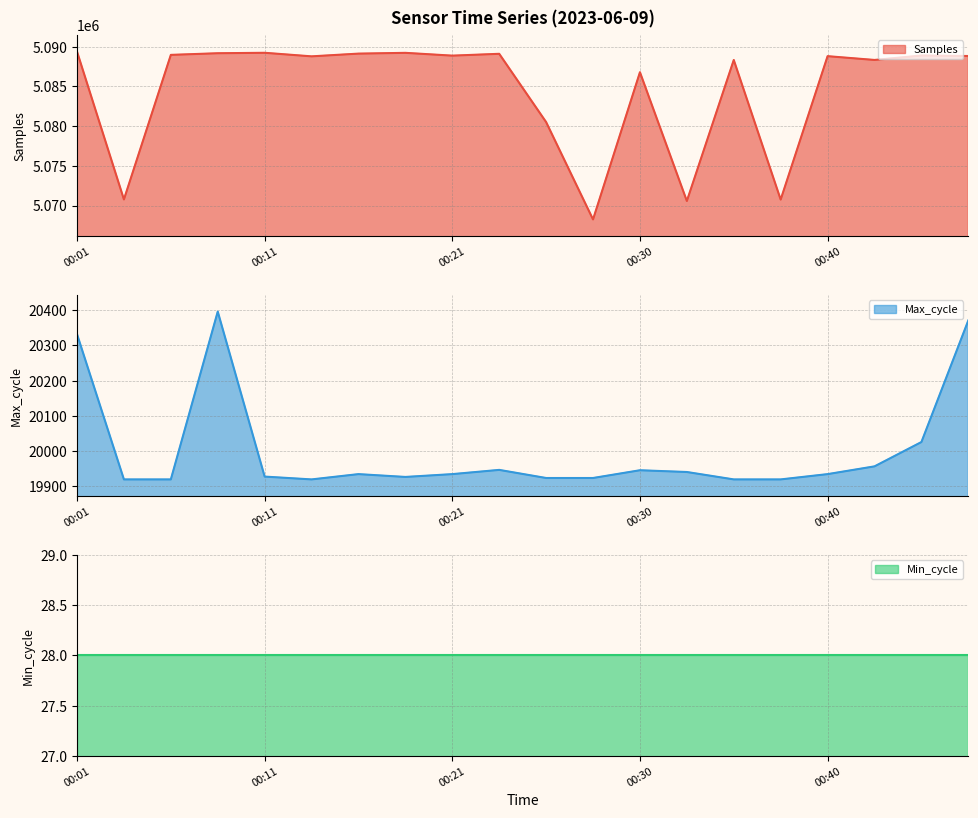

Which series has the widest spread of values?

Samples